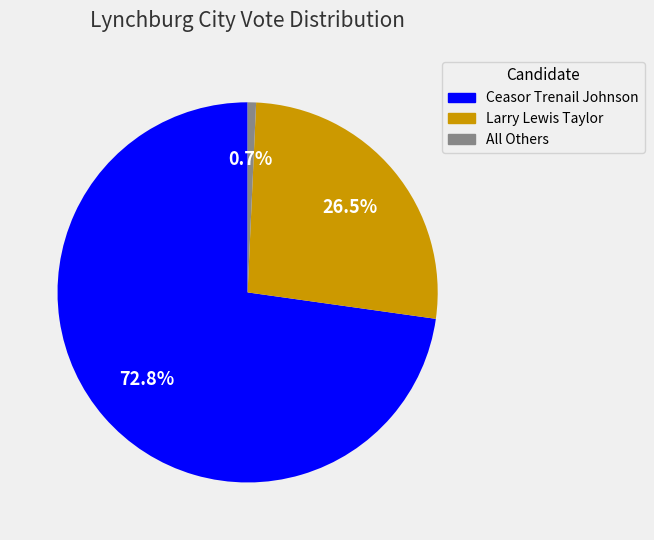

Which slice is the smallest?

All Others